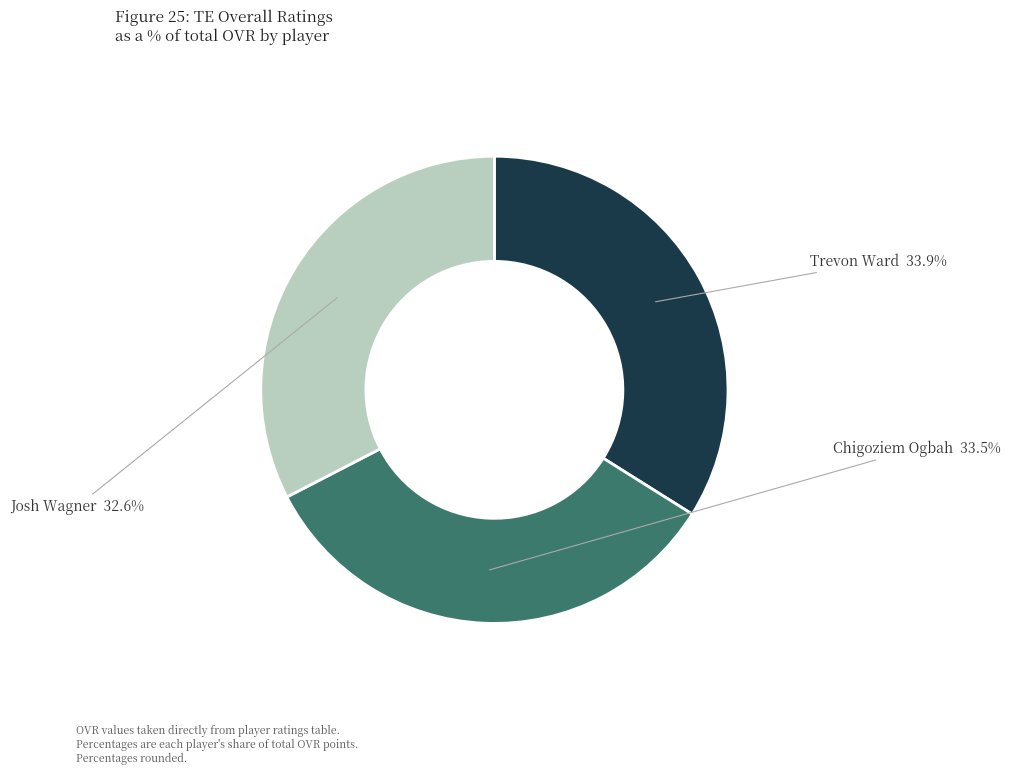

Is there a majority slice in this chart?

No